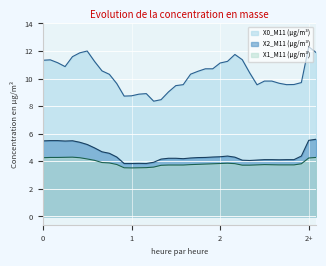

What is the value of the X2_M11 (μg/m³) point at the 28th from the left?

4.1